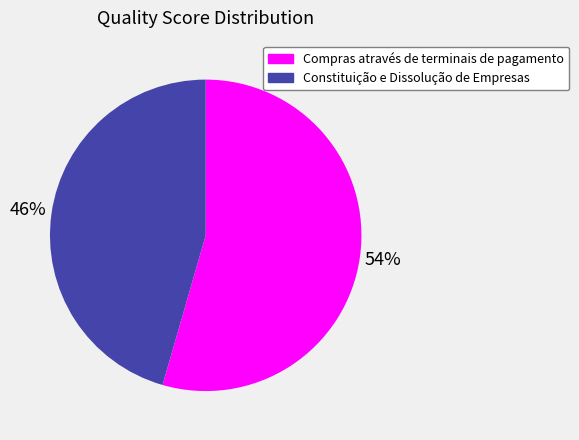

What percentage is the Constituição e Dissolução de Empresas slice, to the nearest percent?

46%